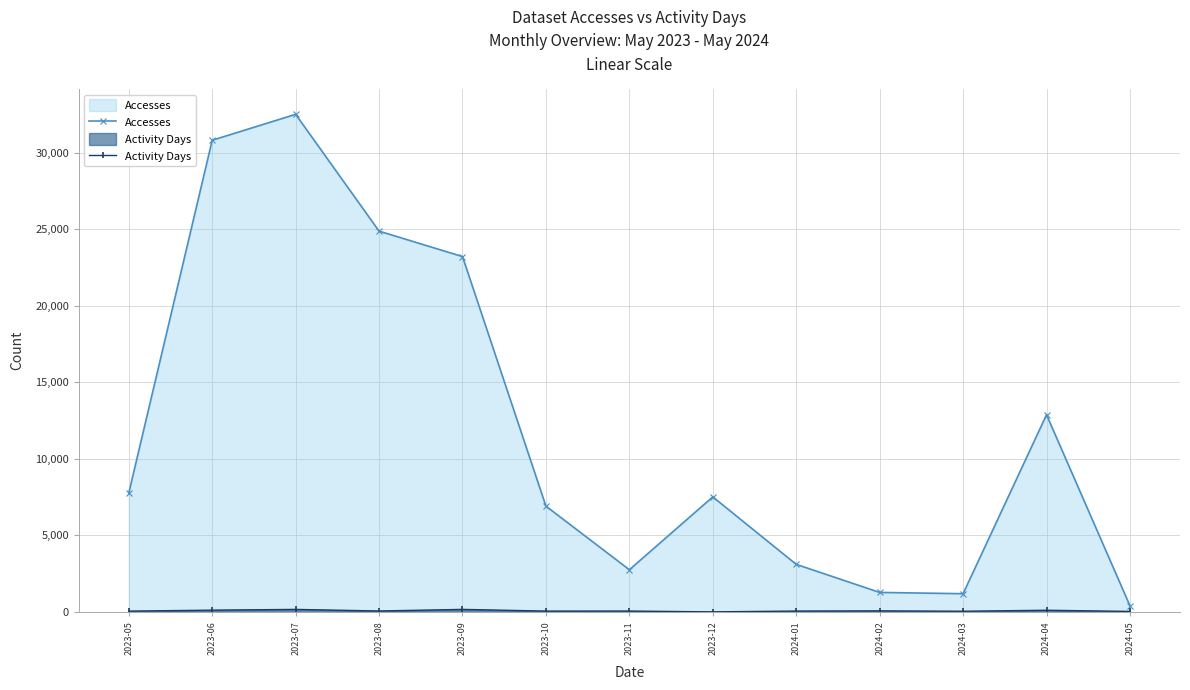

How many data points in Activity Days are above 61?

6